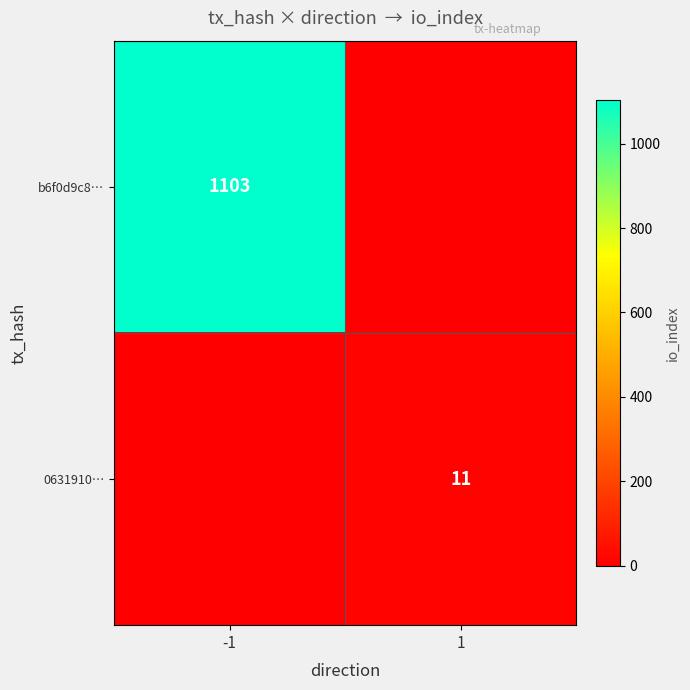

Count the number of categories in the chart.

2